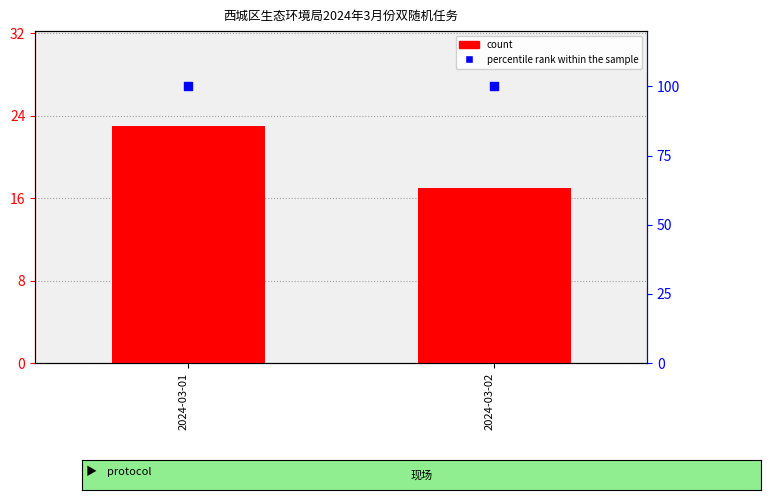

Which series reaches the maximum Y coordinate?

percentile rank within the sample